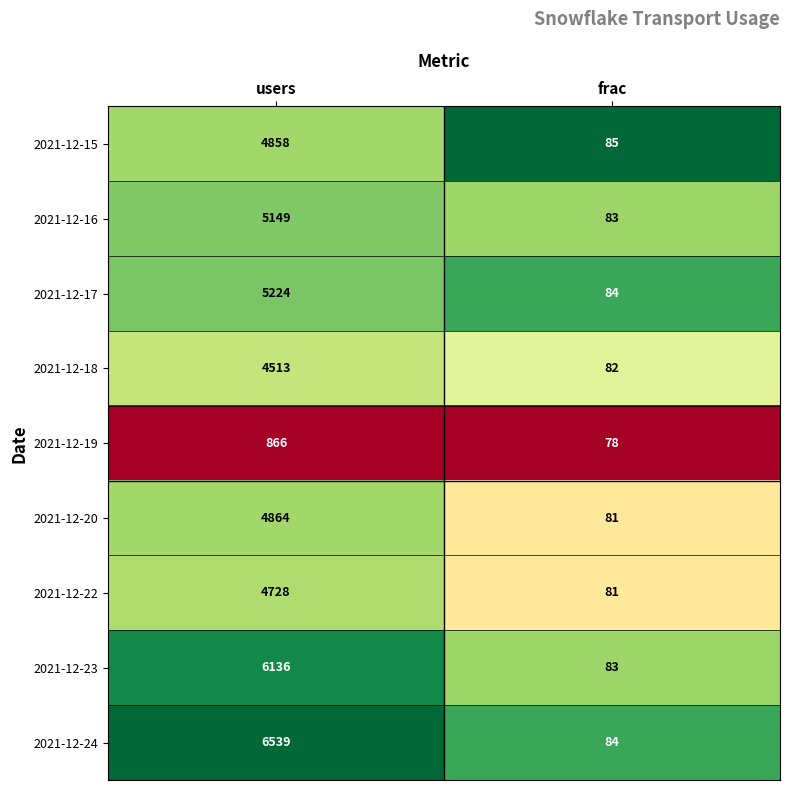

What is the sum of the 2021-12-18 values at frac and users?

4595